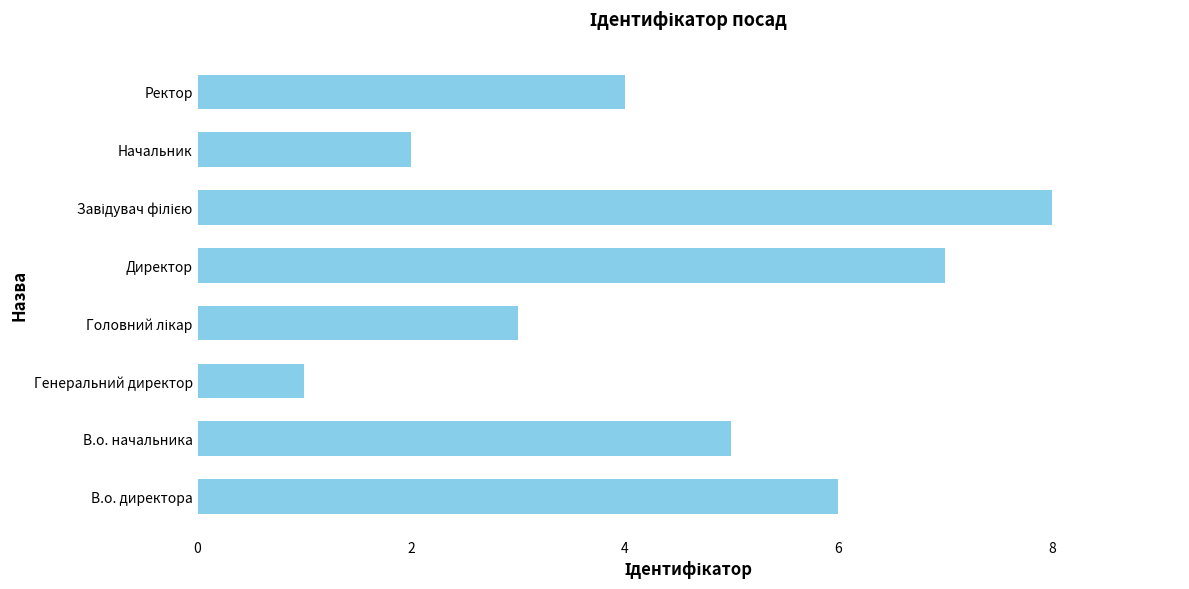

What is the greatest value displayed?

8